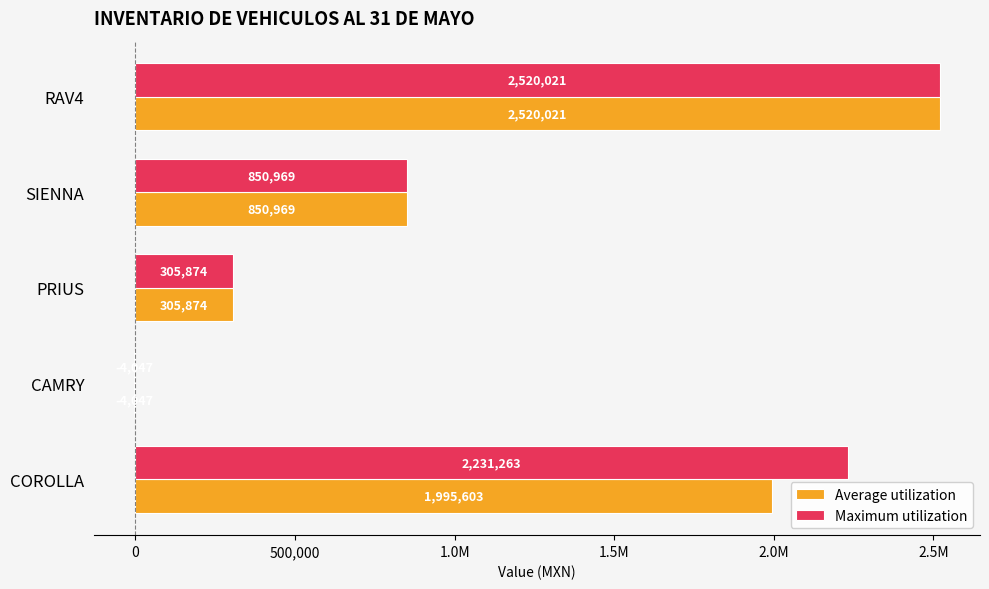

What are all the series names shown in the legend?

Average utilization, Maximum utilization